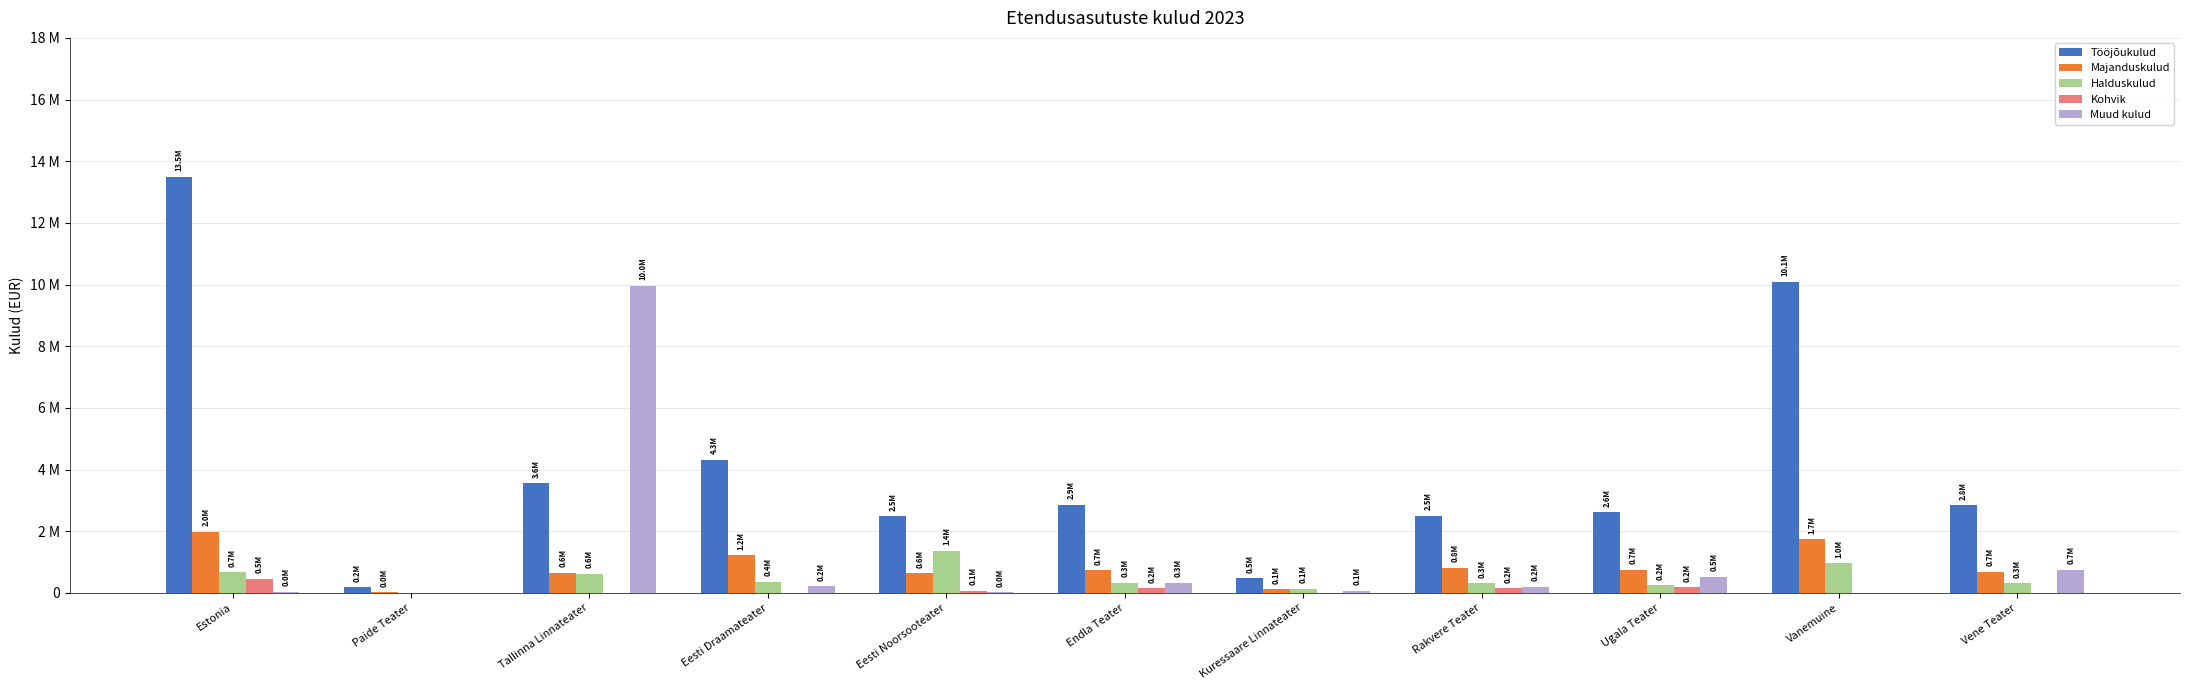

Which series has the largest range (max minus min)?

Tööjõukulud